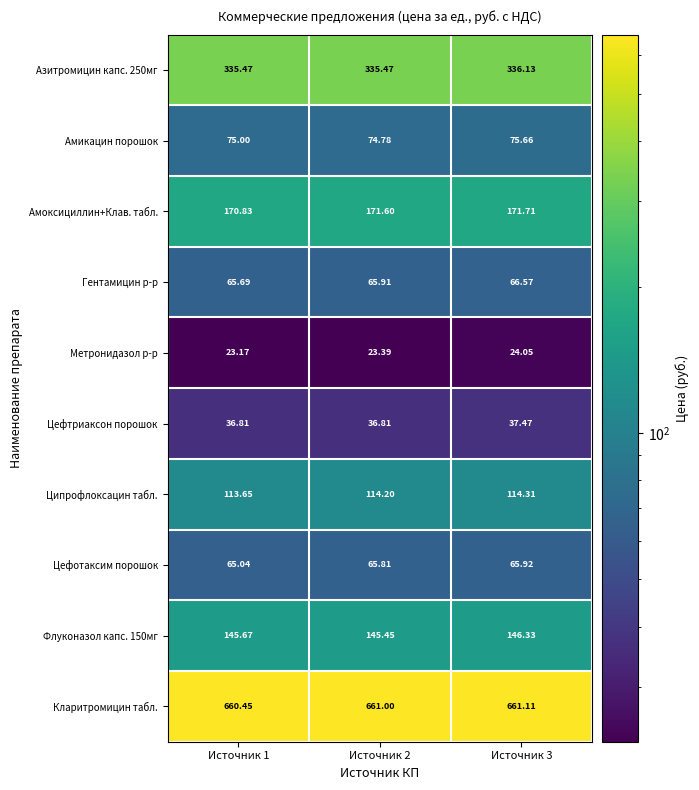

Rank the series at Источник 3 from highest to lowest value.

Кларитромицин табл., Азитромицин капс. 250мг, Амоксициллин+Клав. табл., Флуконазол капс. 150мг, Ципрофлоксацин табл., Амикацин порошок, Гентамицин р-р, Цефотаксим порошок, Цефтриаксон порошок, Метронидазол р-р